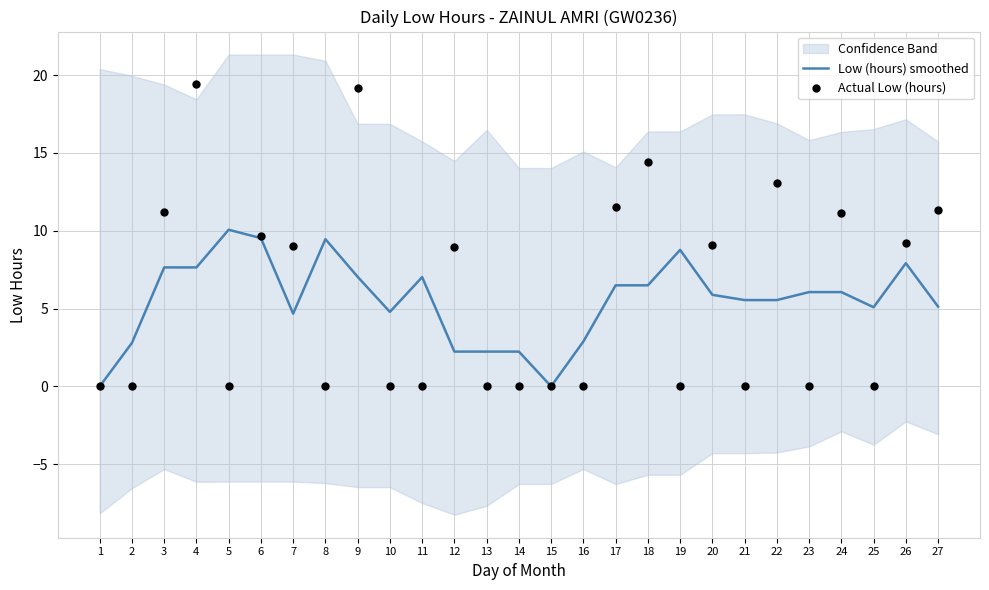

Which series reaches the maximum Y coordinate?

Actual Low (hours)